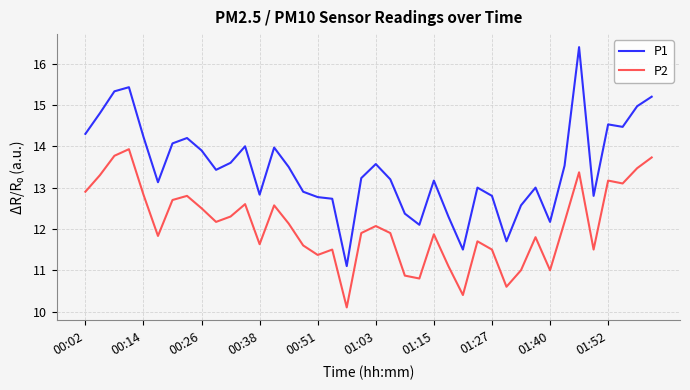

True or false: P1 has more than 1 points higher than both neighbors.

True